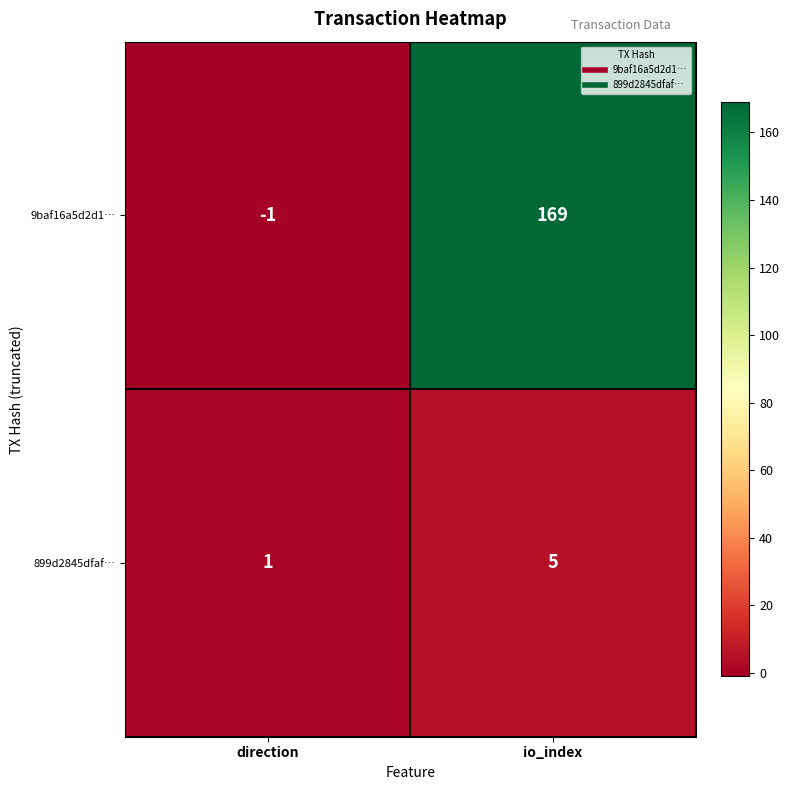

Which category has the highest value across all series?

io_index